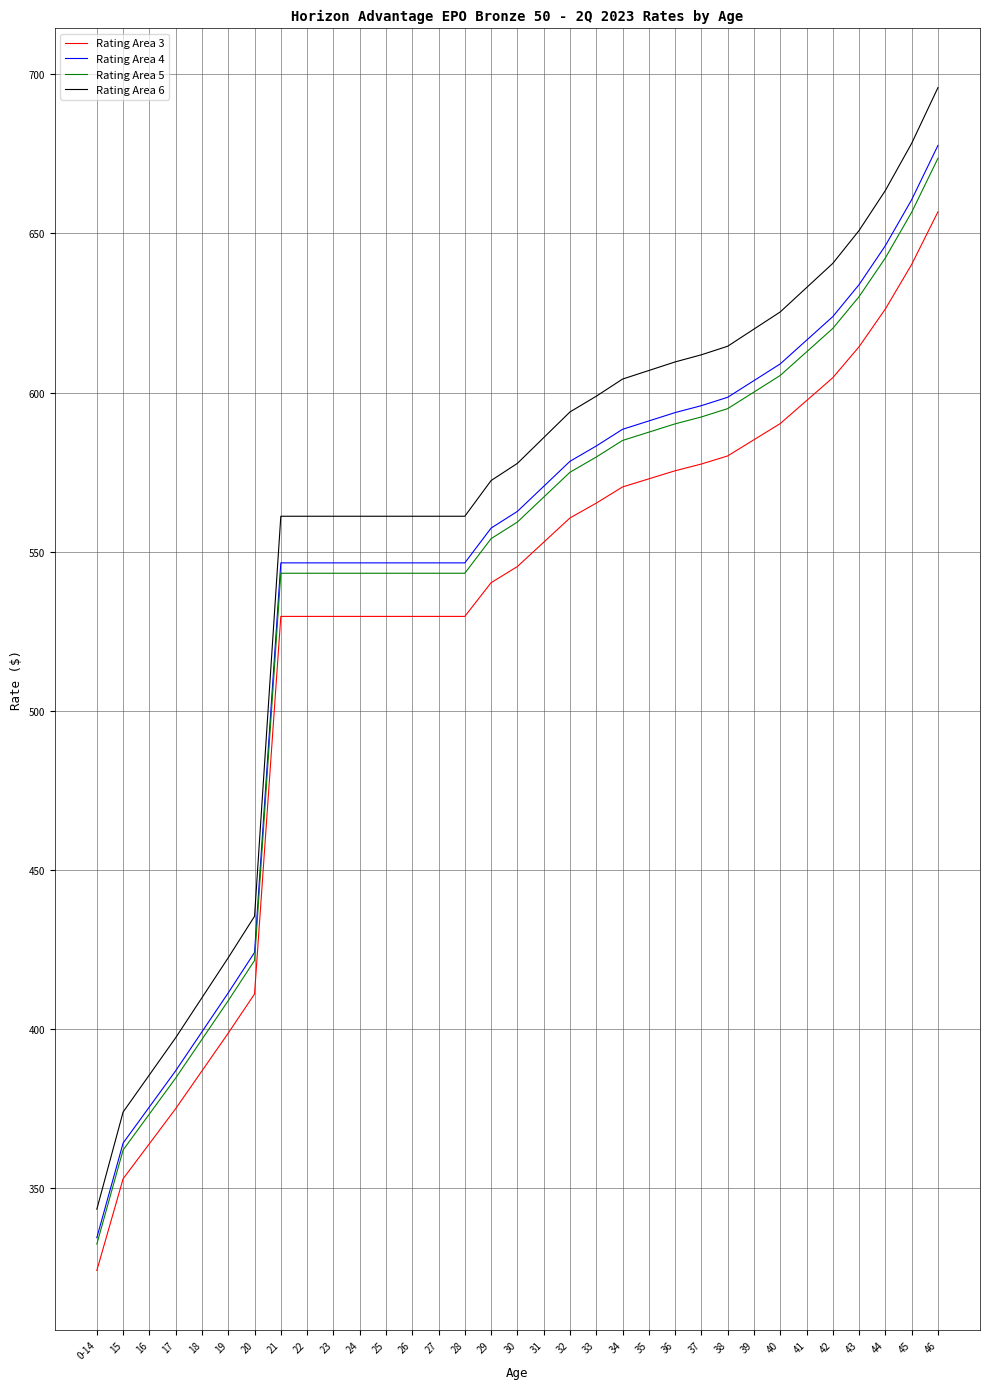

True or false: Rating Area 4 and Rating Area 6 cross at least once.

False